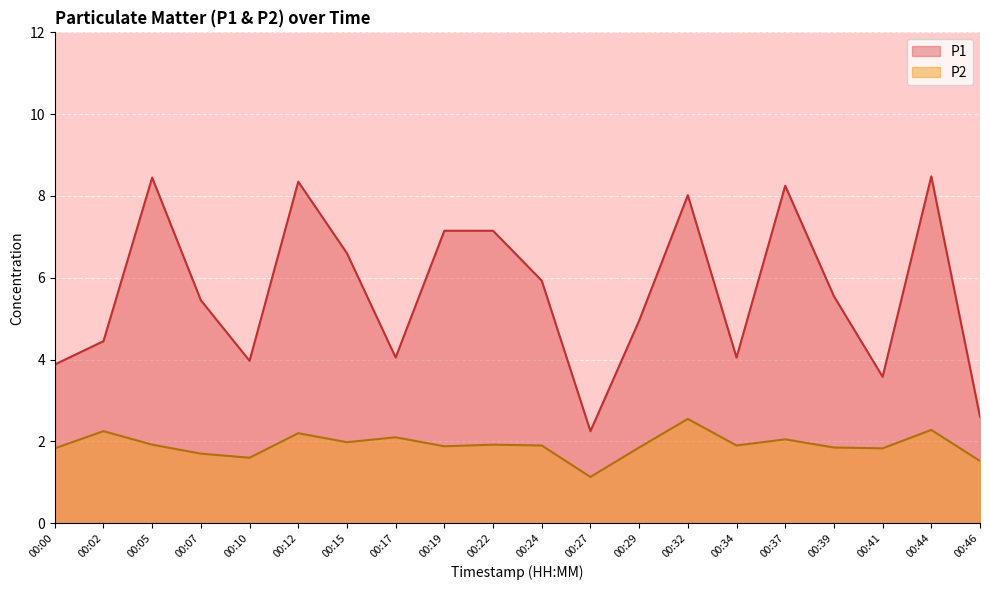

Which has a higher value, 00:02 or 00:29?

00:29